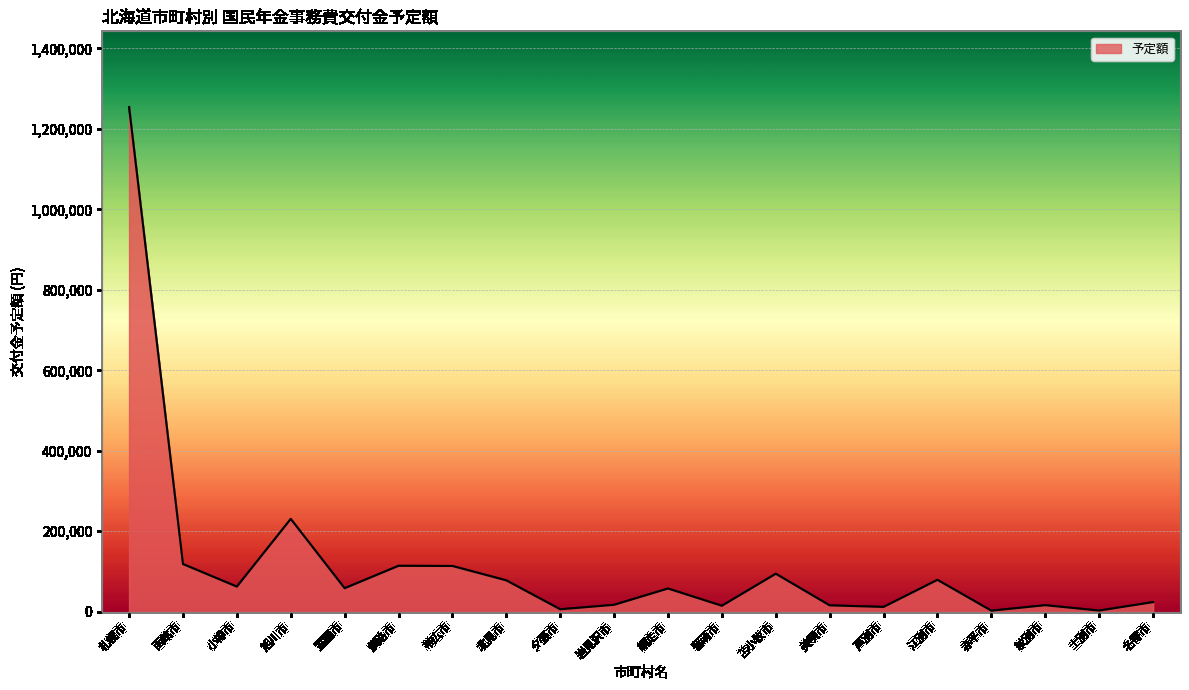

Reading left to right, list all the values displayed in this chart.

1254206	118507	62398	230657	58390	114115	113705	77937	6130	17192	57691	14811	94417	15854	11954	79225	2655	16251	2933	23861